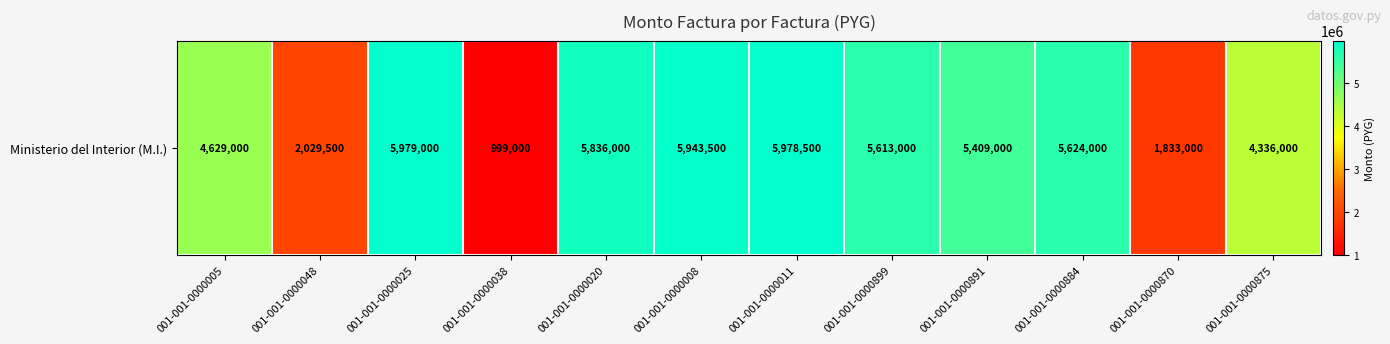

What is the difference between the maximum and minimum values?

4980000